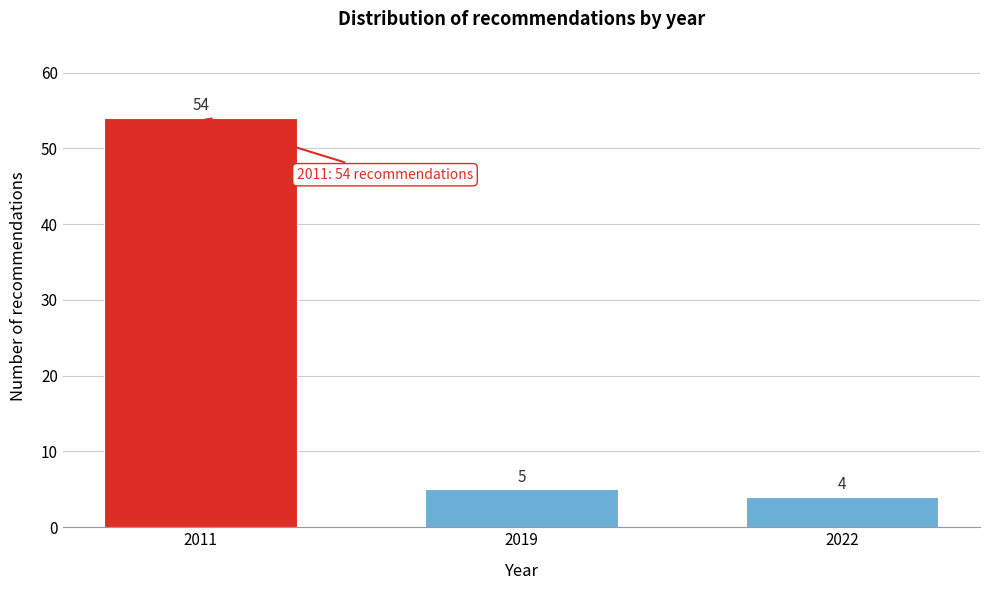

Reading right to left, list all the values displayed in this chart.

2022=4	2019=5	2011=54